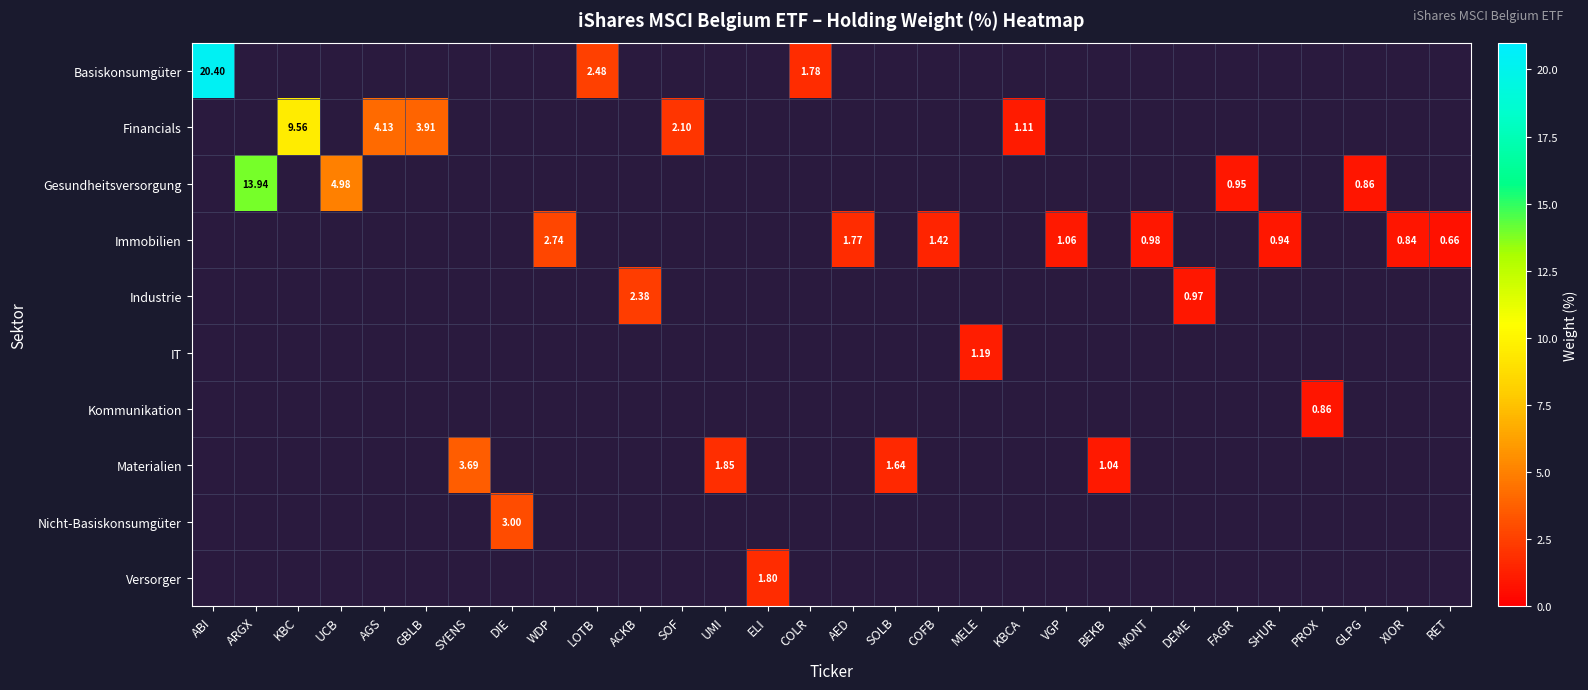

What is the greatest value displayed?

20.4